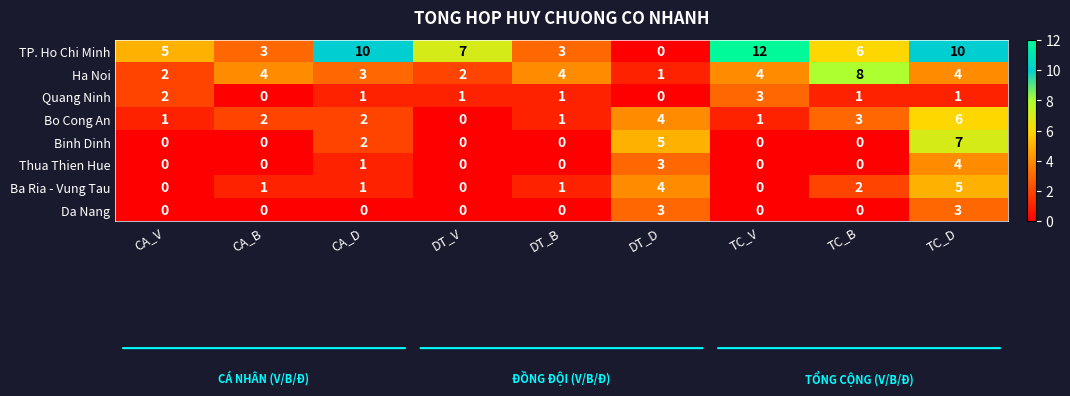

Which category has the highest value across all series?

TC_V